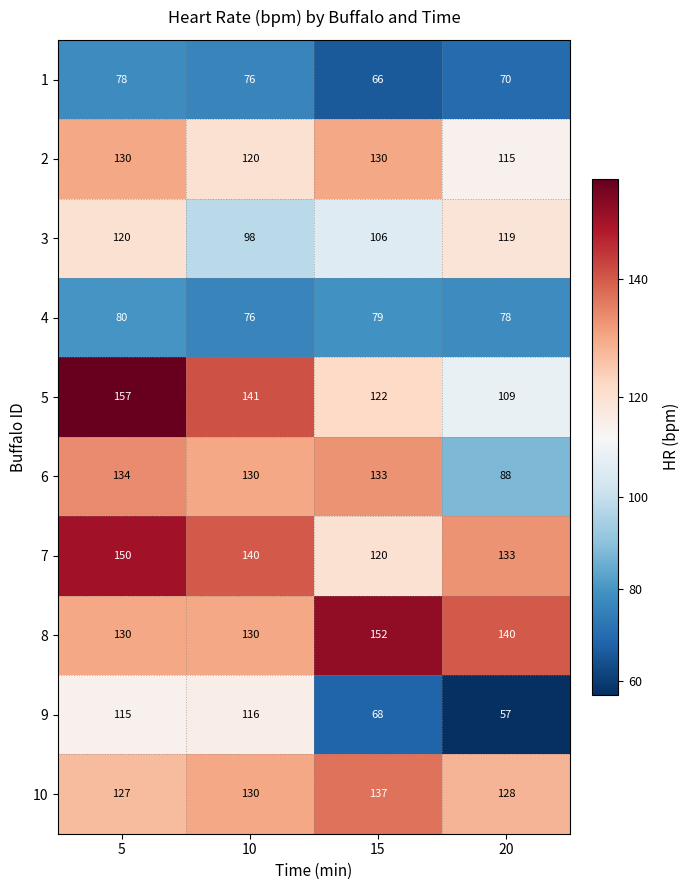

Which series changed the most between 5 and 10?

3